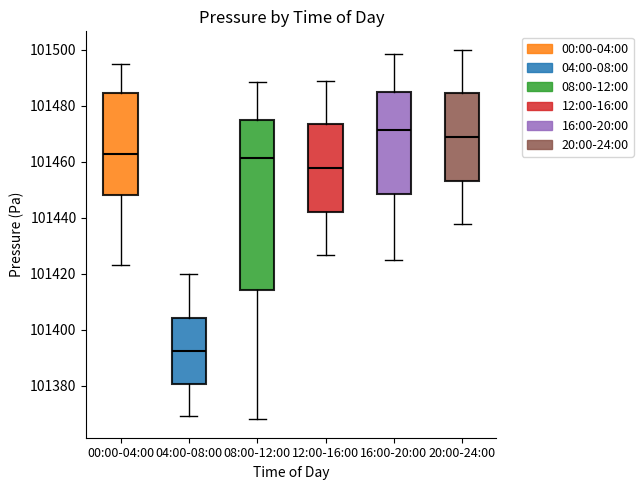

Reading left to right, transcribe this box plot: for each box, give where its median line is, the range the box spans, and where its two whiskers end, as read against the y-axis. The values are not printed on the chart, so give them approximately, as read against the axis.

00:00-04:00: median 101462, box 101448 to 101484, whiskers 101424 to 101496
04:00-08:00: median 101392, box 101380 to 101404, whiskers 101370 to 101420
08:00-12:00: median 101462, box 101414 to 101474, whiskers 101368 to 101488
12:00-16:00: median 101458, box 101442 to 101474, whiskers 101426 to 101490
16:00-20:00: median 101472, box 101448 to 101484, whiskers 101426 to 101498
20:00-24:00: median 101468, box 101454 to 101484, whiskers 101438 to 101500